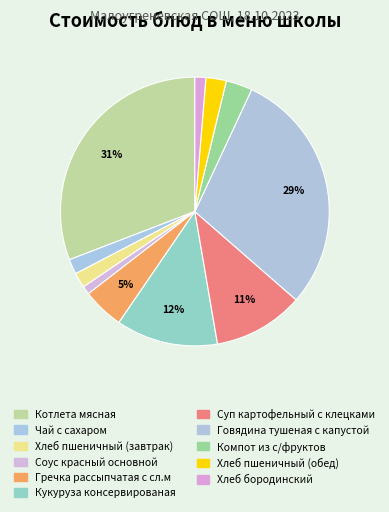

How many segments does this pie chart have?

11